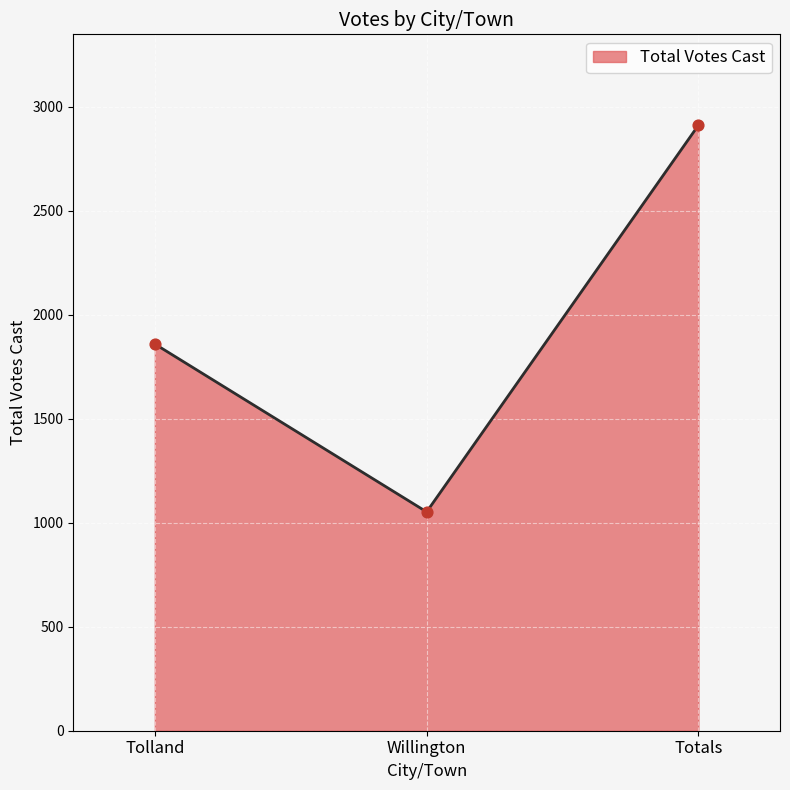

Approximately how many times larger is the value at Totals compared to Tolland?

1.6